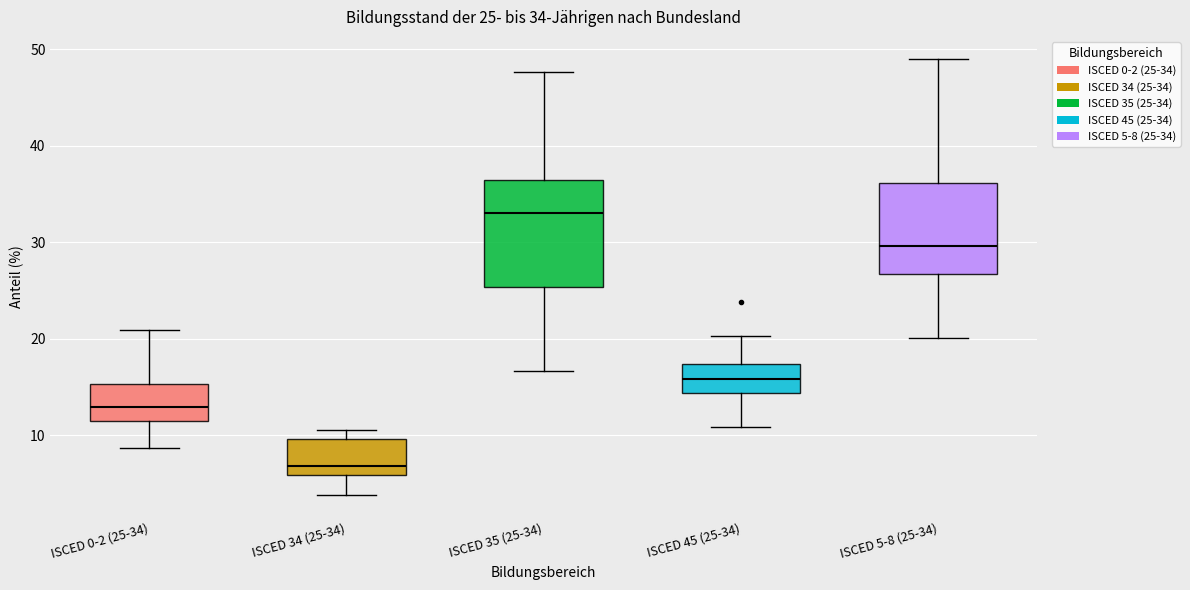

Which box is the tallest, from its lower edge to its upper edge?

ISCED 35 (25-34)